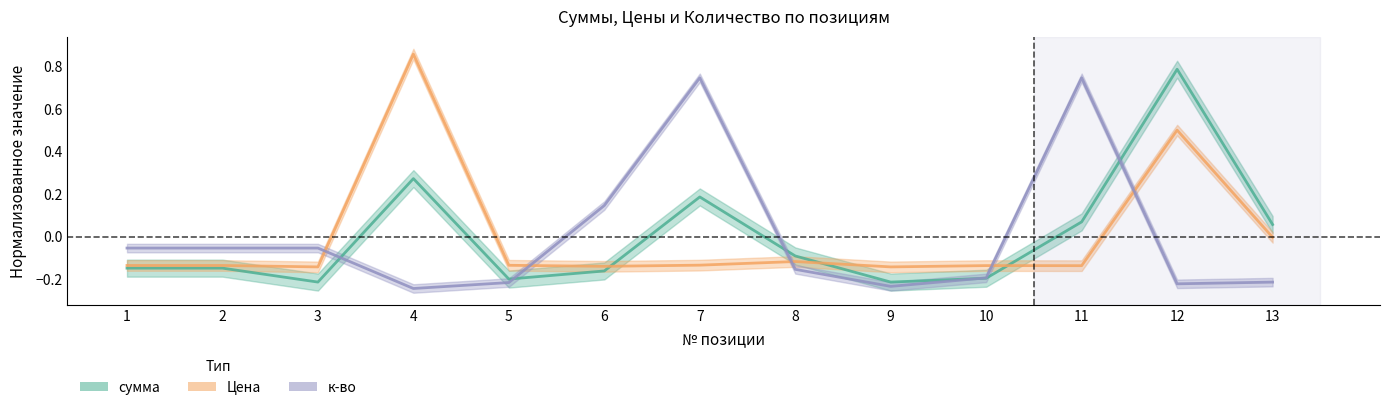

What is the spread (max minus min) of values at 2?

0.1